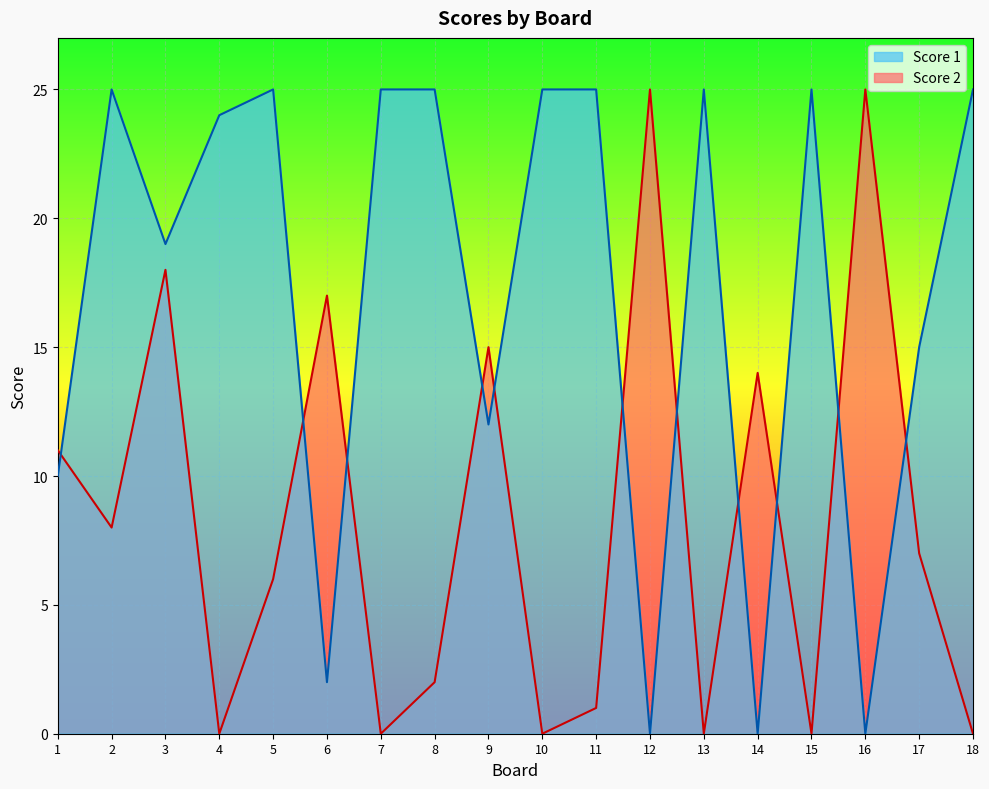

Which series has the largest total across all categories?

Score 1